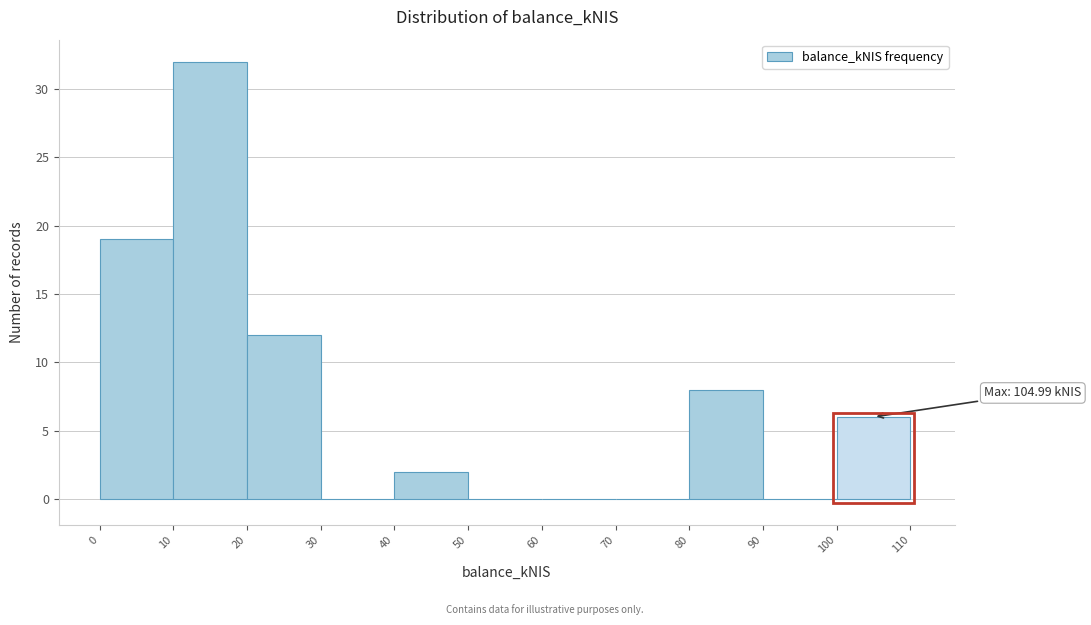

Over which range of the x-axis is the bar tallest?

10 to 20